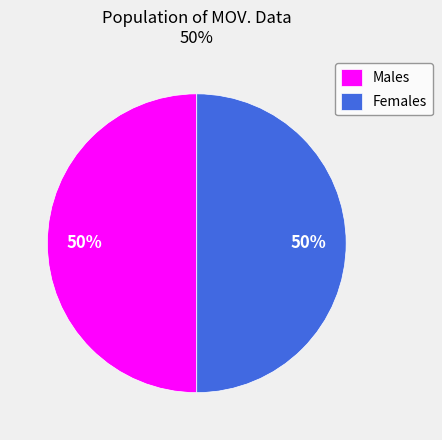

Do Males and Females together represent more than half of the pie?

Yes